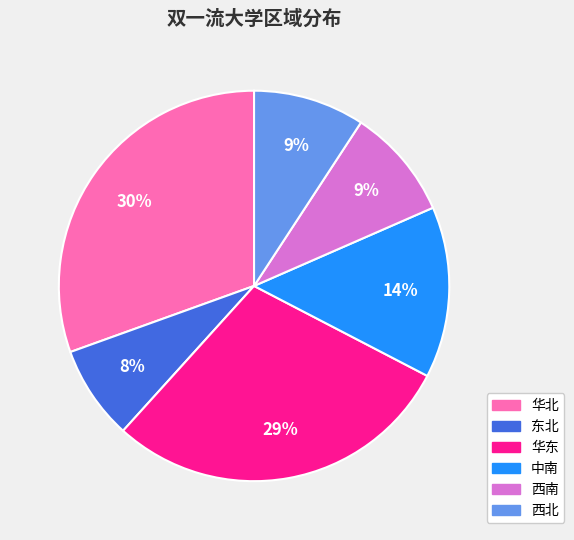

To the nearest percent, what is the average slice percentage?

17%